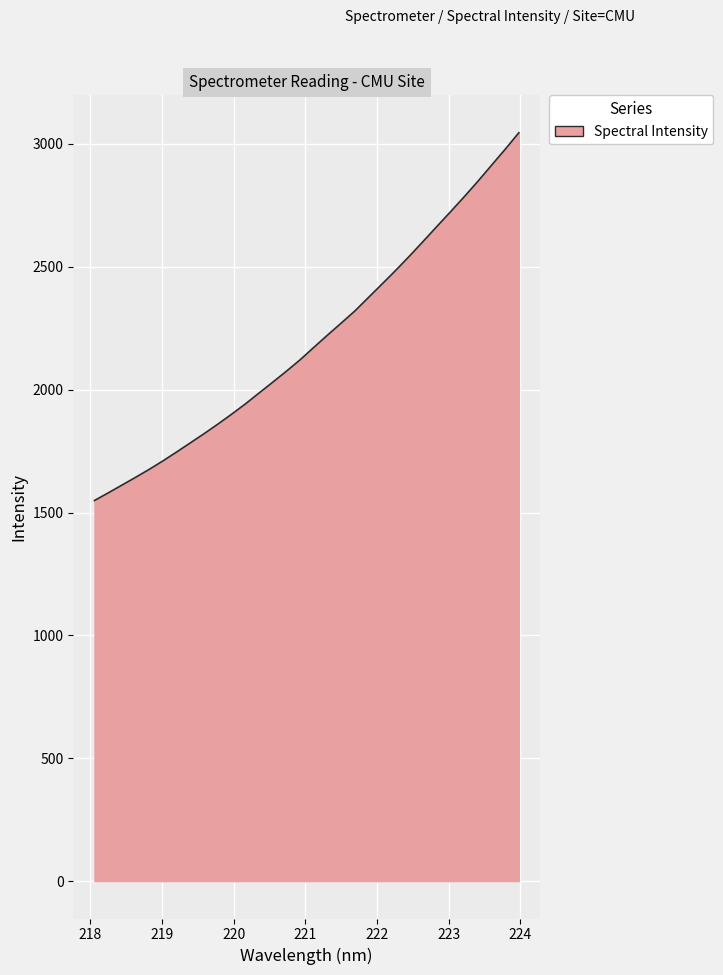

What is the greatest value displayed?

3045.6